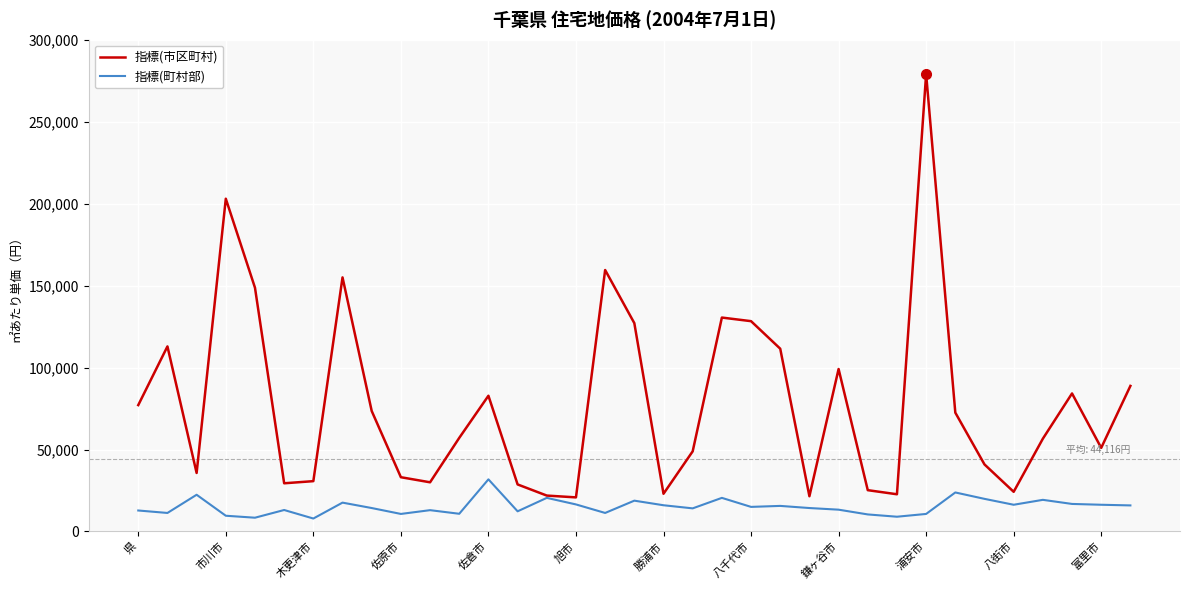

What is the average value of the 指標(町村部) series?

15151